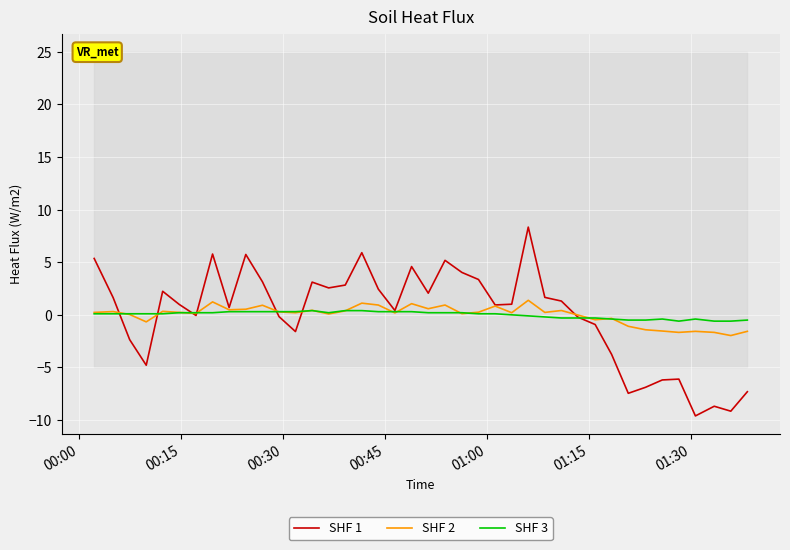

What is the lowest value of the SHF 1 series?

-9.6